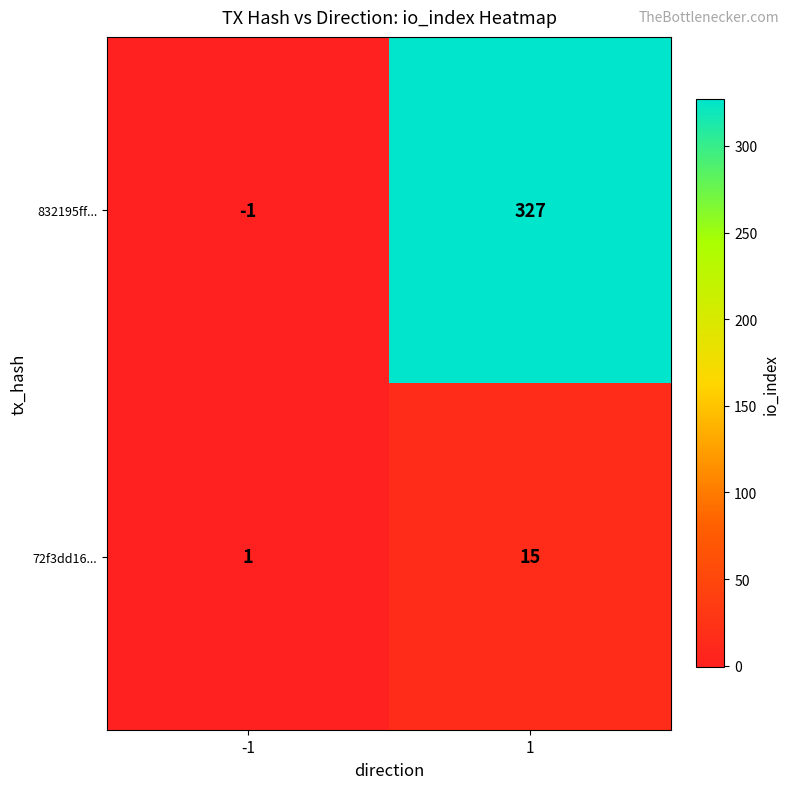

What is the difference between the 832195ff... values at -1 and 1?

328